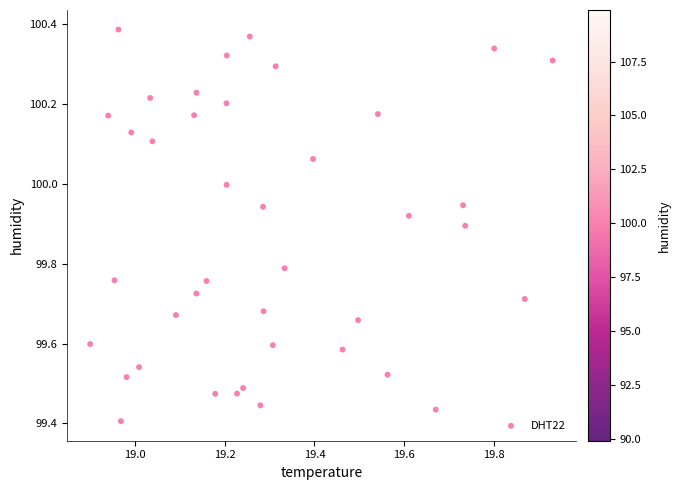

What is the range of X values (max minus min)?

1.0